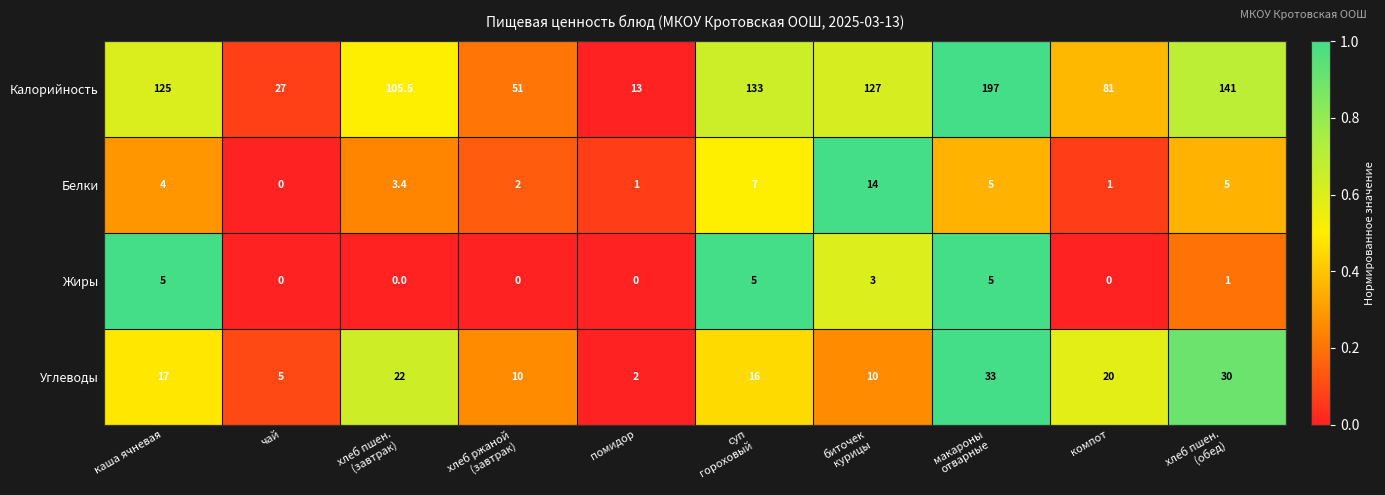

List the series in order of their peak value, highest first.

Калорийность, Углеводы, Белки, Жиры